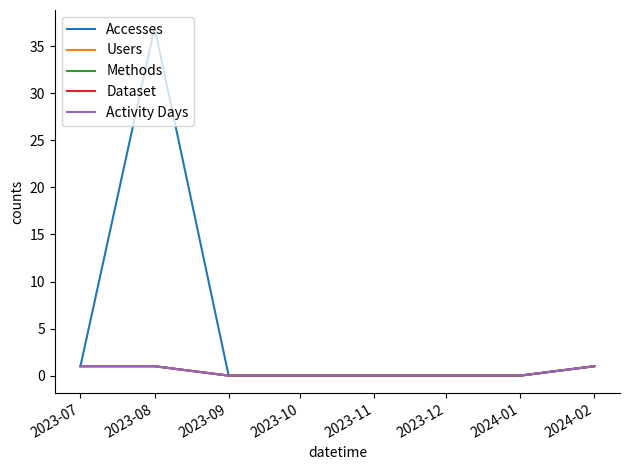

Does the chart have visible grid lines?

No